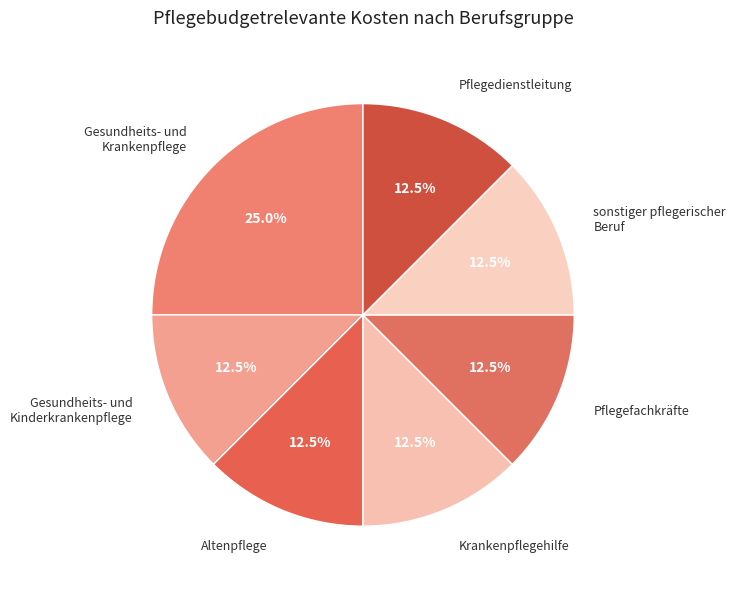

Approximately how many times larger is the value at Gesundheits- und Kinderkrankenpflege compared to Pflegedienstleitung?

1.0